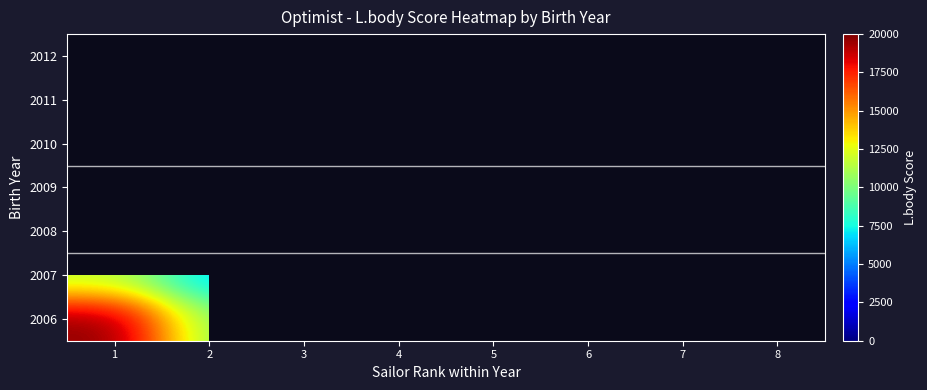

Rank the series at 1 from lowest to highest value.

2011, 2009, 2012, 2010, 2007, 2008, 2006